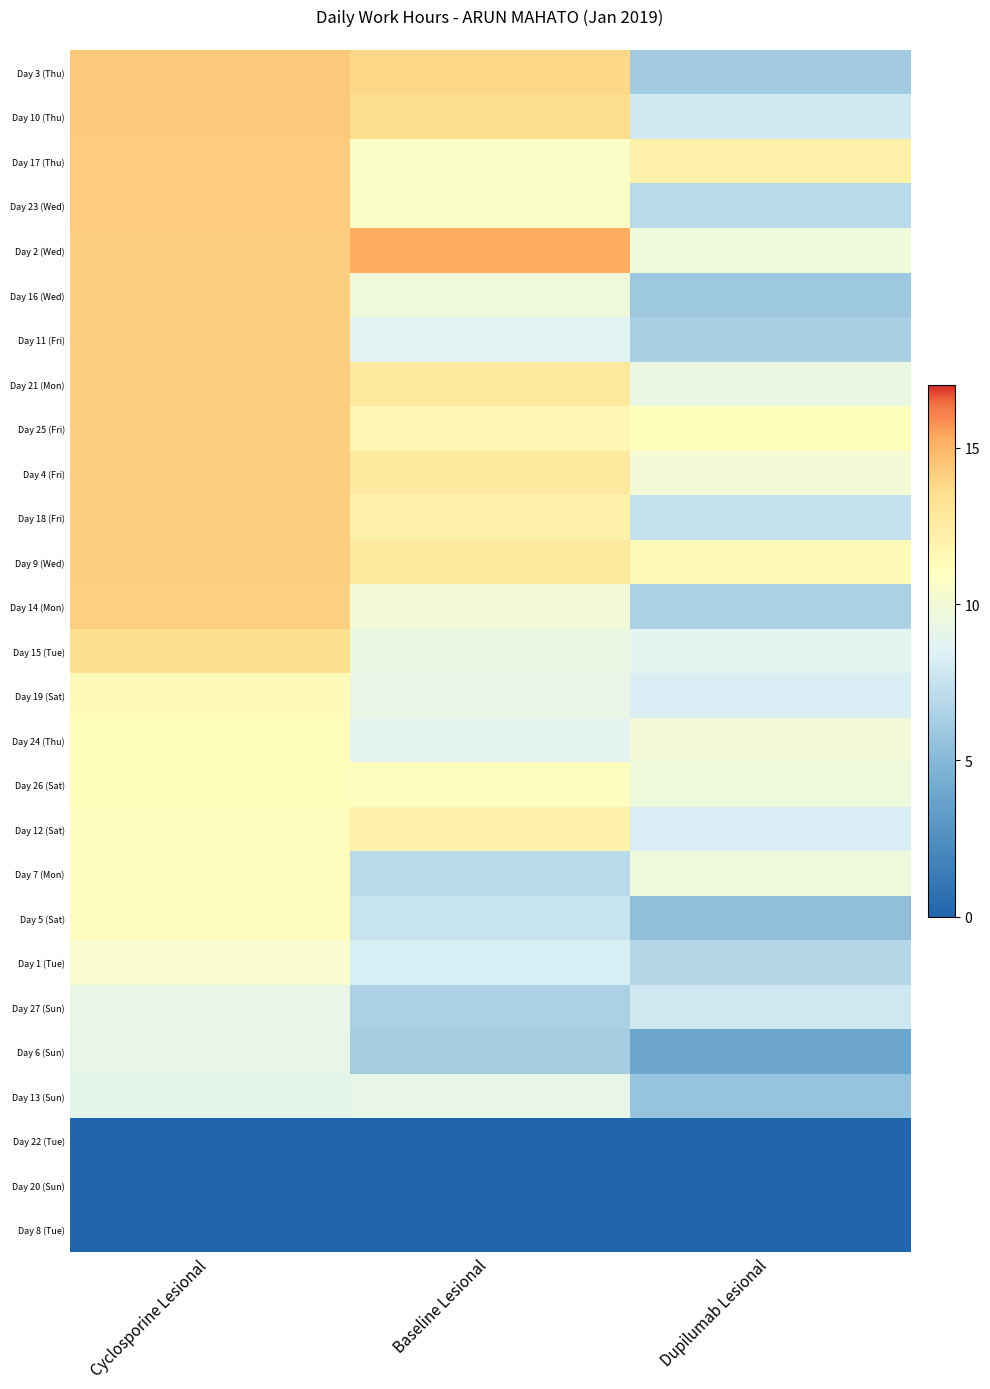

At which category is the sum across all series the highest?

Cyclosporine Lesional